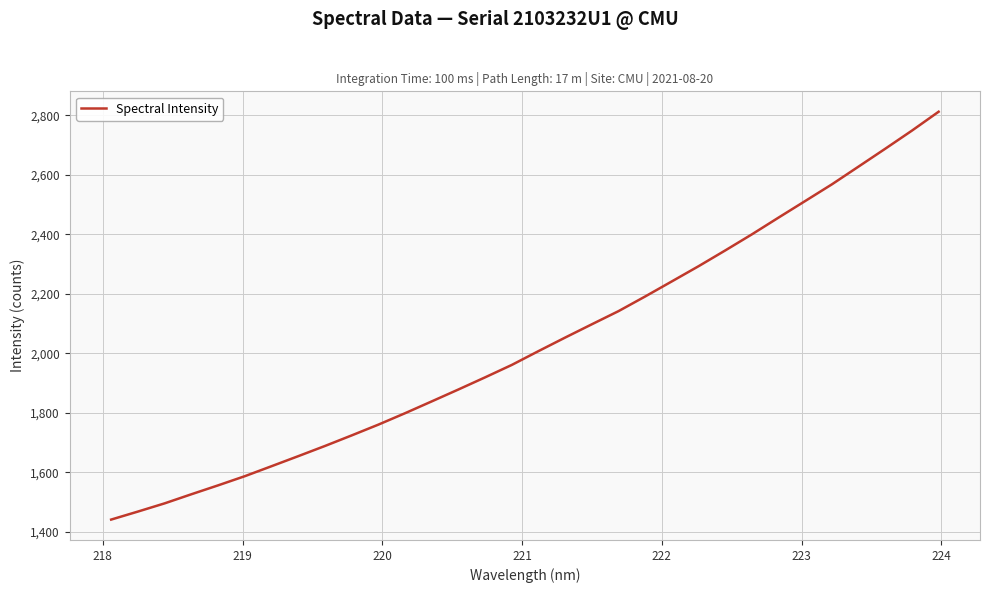

What is the difference between the maximum and minimum values?

1371.1